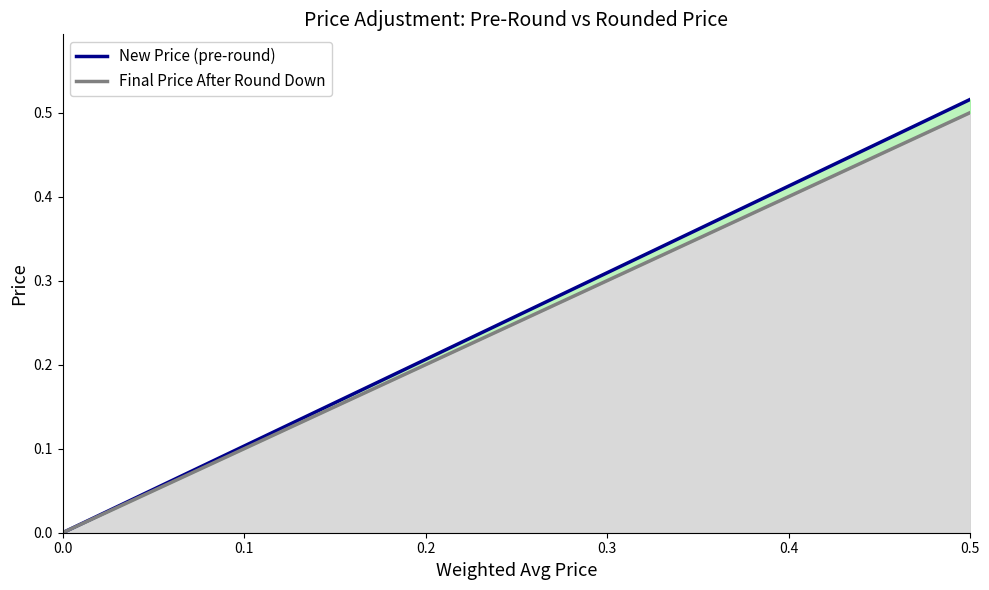

What are all the series names shown in the legend?

New Price (pre-round) line, Final Price After Round Down line